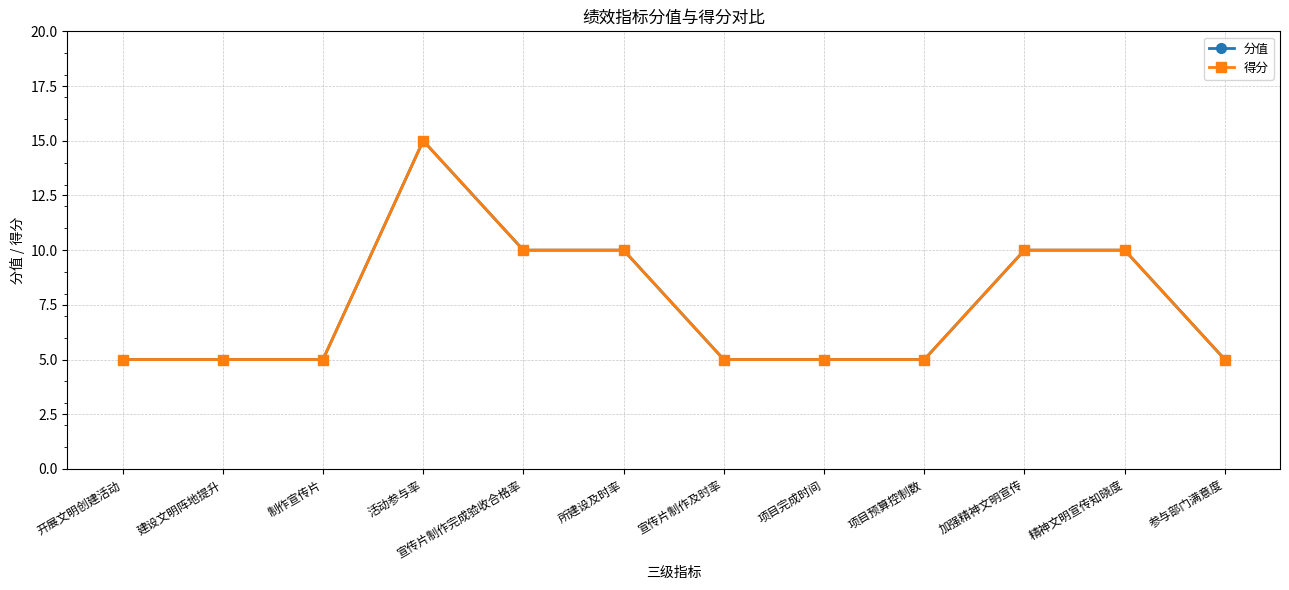

List the labels in order of 得分 value, smallest first.

开展文明创建活动, 建设文明阵地提升, 制作宣传片, 宣传片制作及时率, 项目完成时间, 项目预算控制数, 参与部门满意度, 宣传片制作完成验收合格率, 所建设及时率, 加强精神文明宣传, 精神文明宣传知晓度, 活动参与率